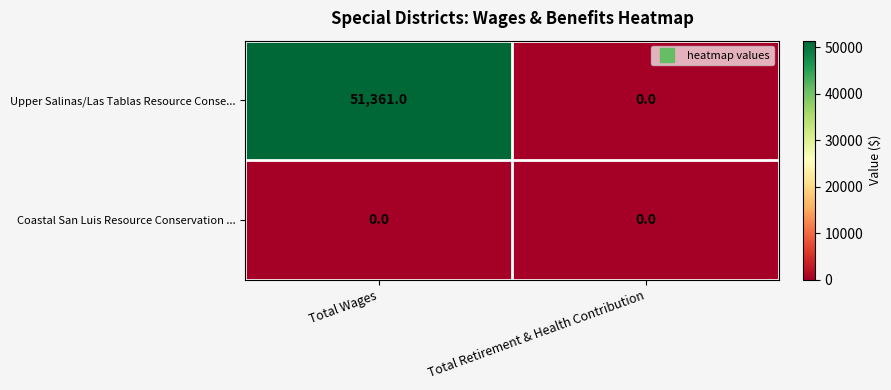

Which series has the largest range (max minus min)?

Upper Salinas/Las Tablas Resource Conse...